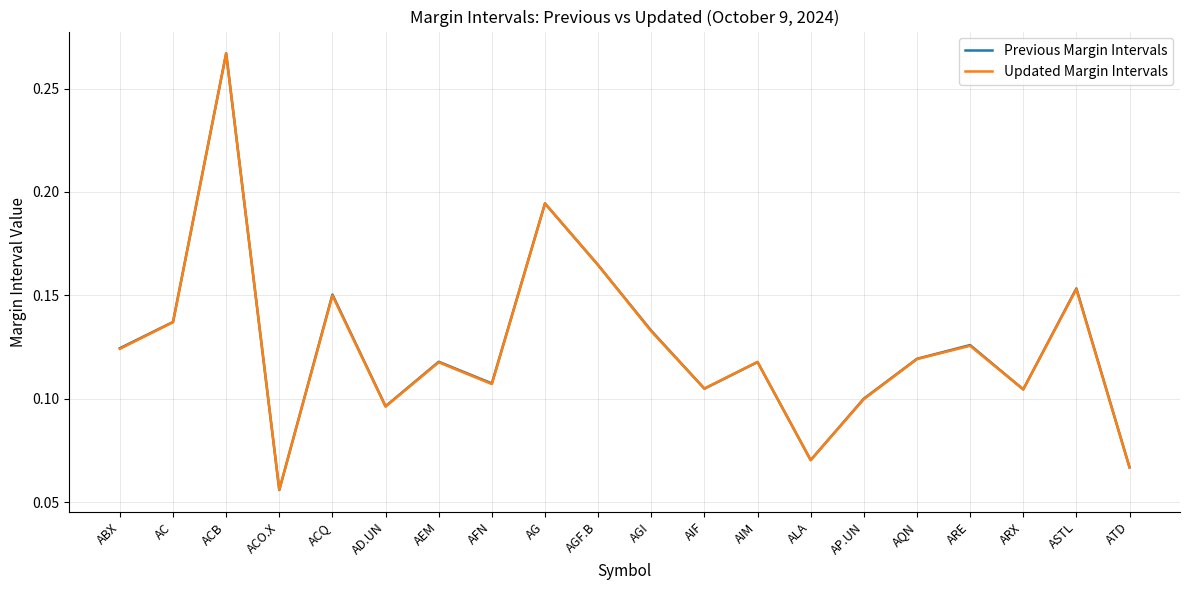

What position from the left is ACB?

3